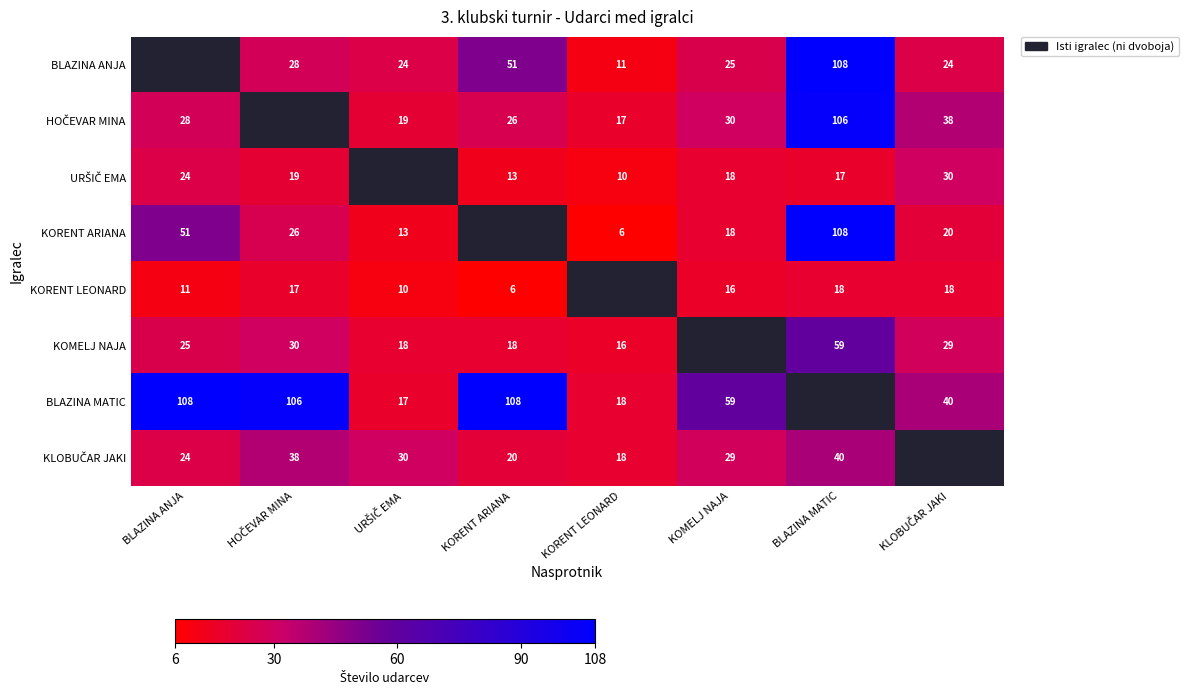

Is the value of KORENT ARIANA at BLAZINA MATIC greater than the value of KOMELJ NAJA at BLAZINA MATIC?

Yes